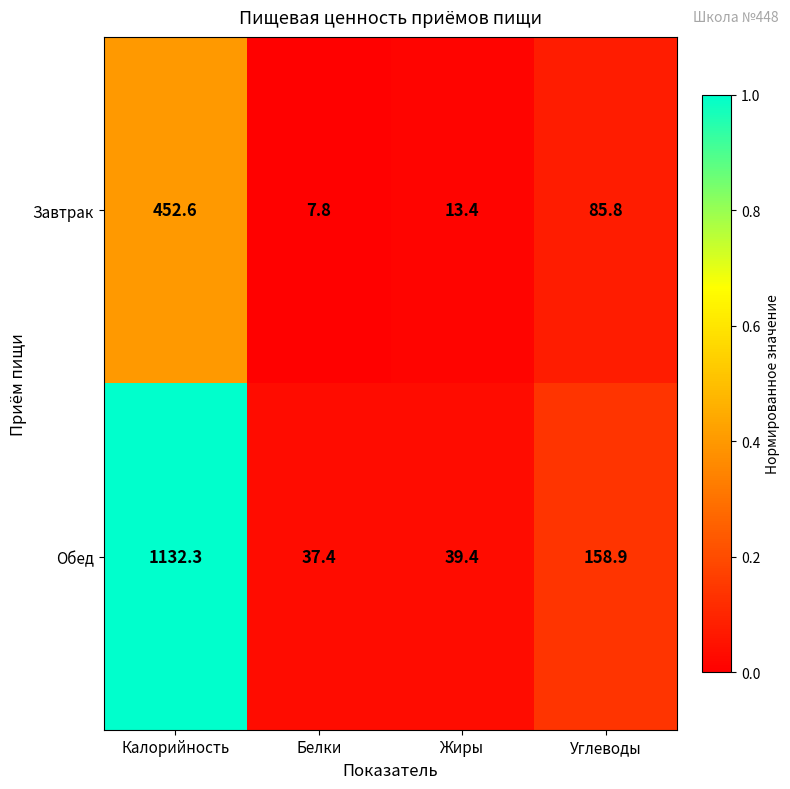

Rank the series by their average value, from lowest to highest.

Завтрак, Обед